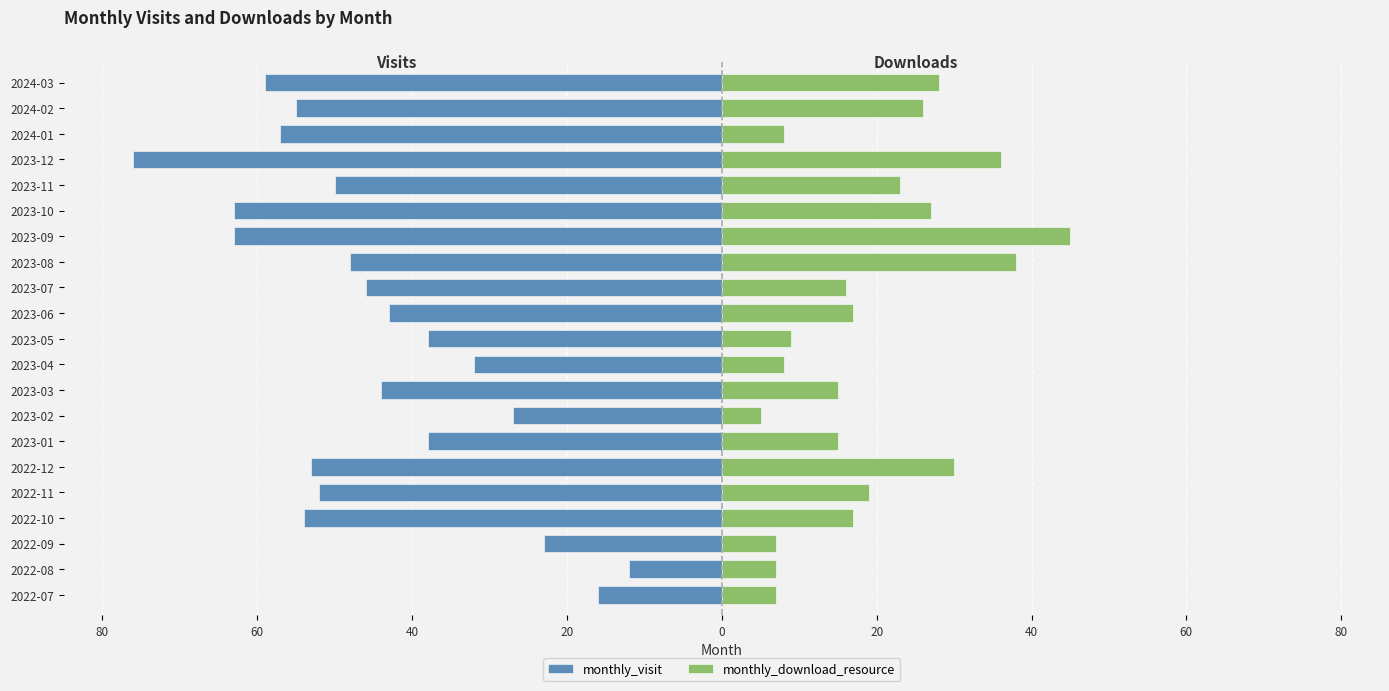

What are all the series names shown in the legend?

monthly_visit, monthly_download_resource